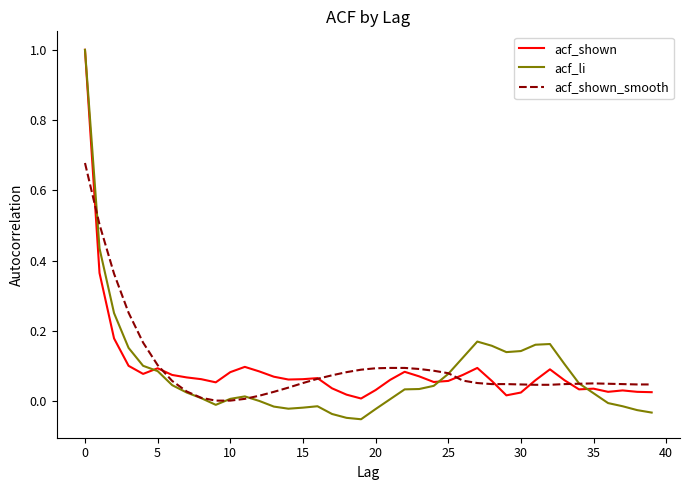

How many categories are shown in the chart?

40